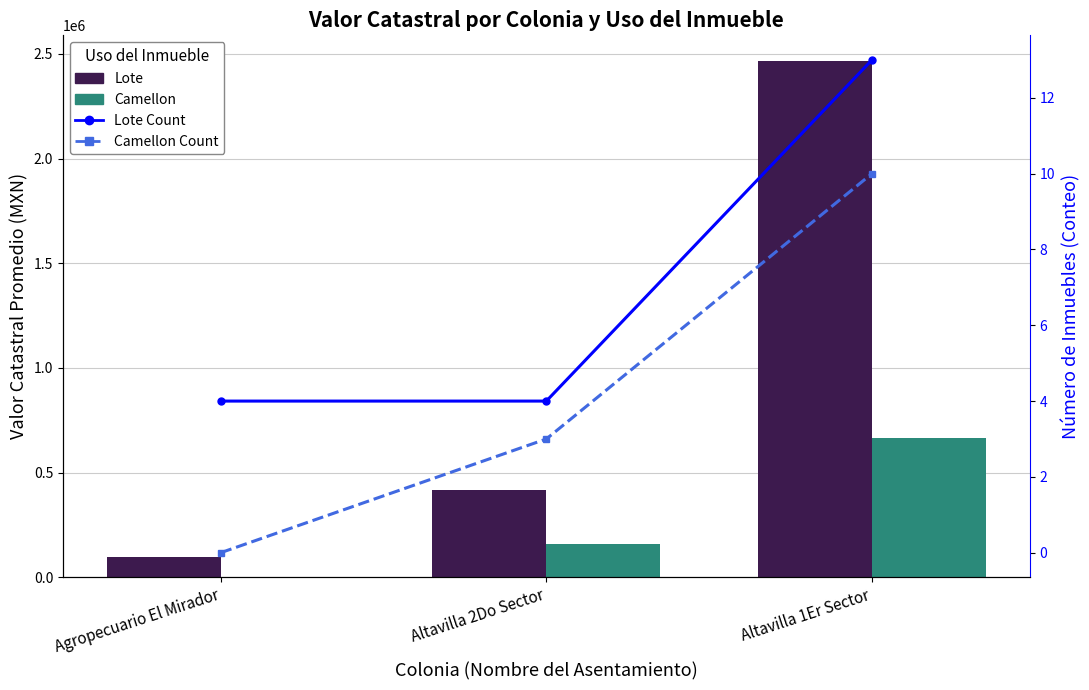

What is the difference between the maximum and second lowest values in the Camellon series?

502643